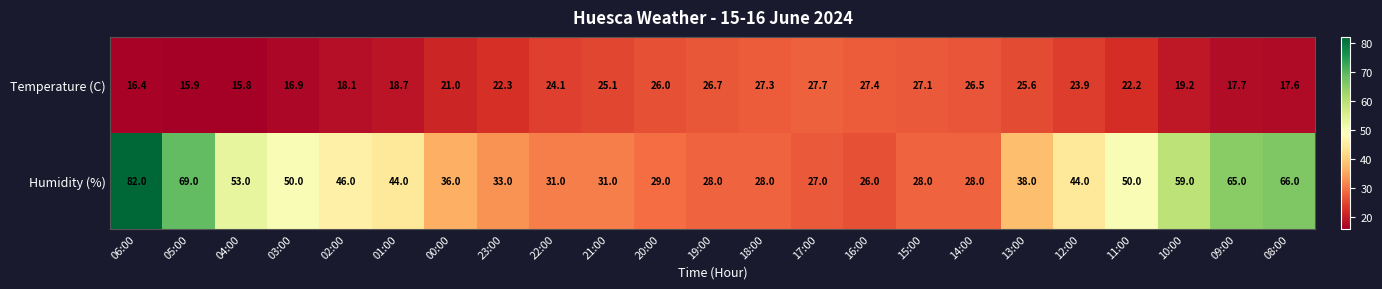

Which series has the largest total across all categories?

Humidity (%)